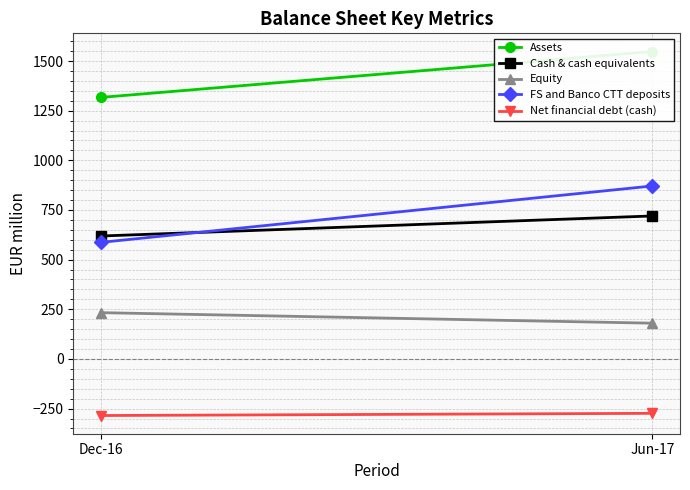

True or false: Assets has a value of 1548 at Jun-17.

True